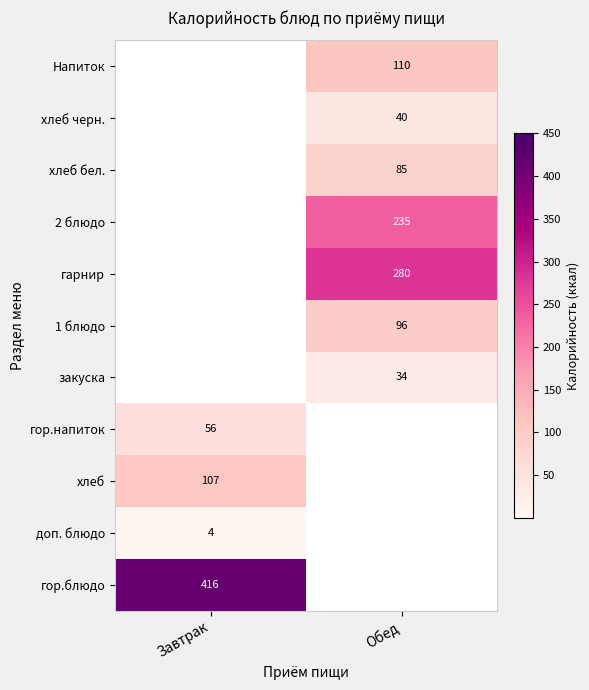

Is it true that закуска equals 34 at Обед?

True